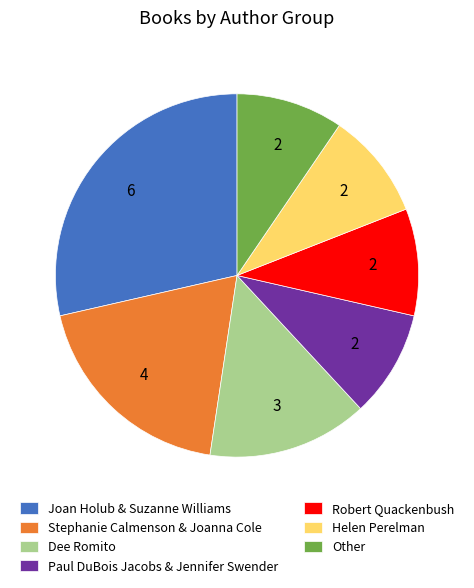

True or false: Robert Quackenbush accounts for 1% of the total.

False